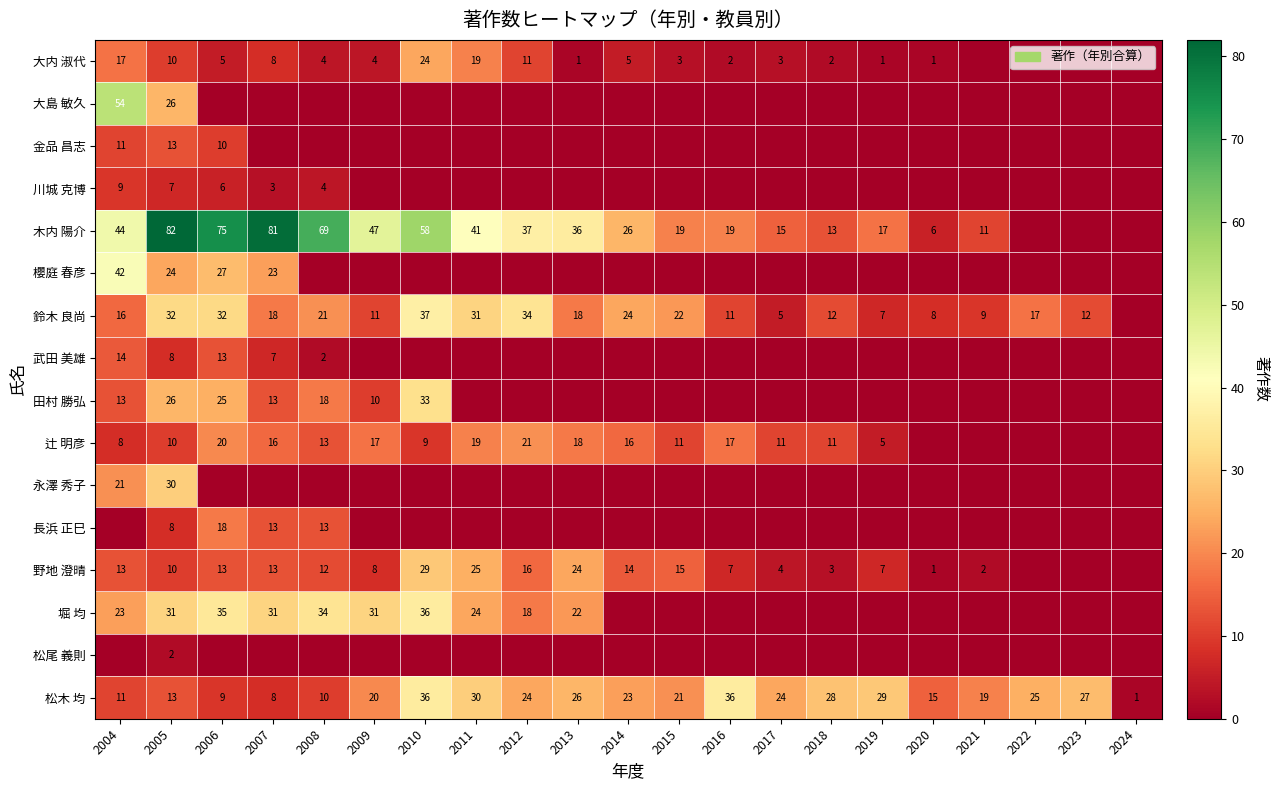

How many distinct data groups are displayed?

16